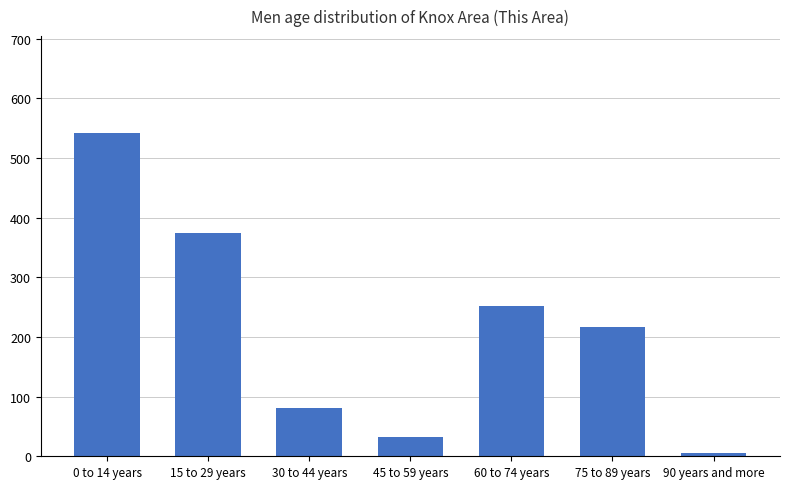

Where does the data first go above 216?

0 to 14 years